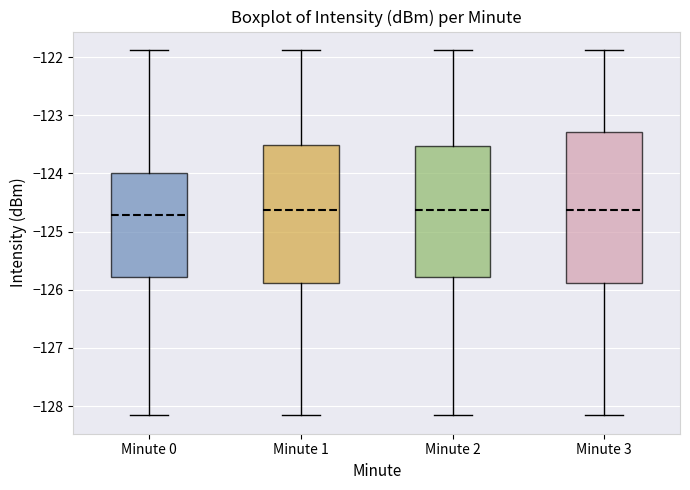

Reading left to right, transcribe this box plot: for each box, give where its median line is, the range the box spans, and where its two whiskers end, as read against the y-axis. The values are not printed on the chart, so give them approximately, as read against the axis.

Minute 0: median -124.7, box -125.8 to -124.0, whiskers -128.2 to -121.9
Minute 1: median -124.6, box -125.9 to -123.5, whiskers -128.2 to -121.9
Minute 2: median -124.6, box -125.8 to -123.5, whiskers -128.2 to -121.9
Minute 3: median -124.6, box -125.9 to -123.3, whiskers -128.2 to -121.9